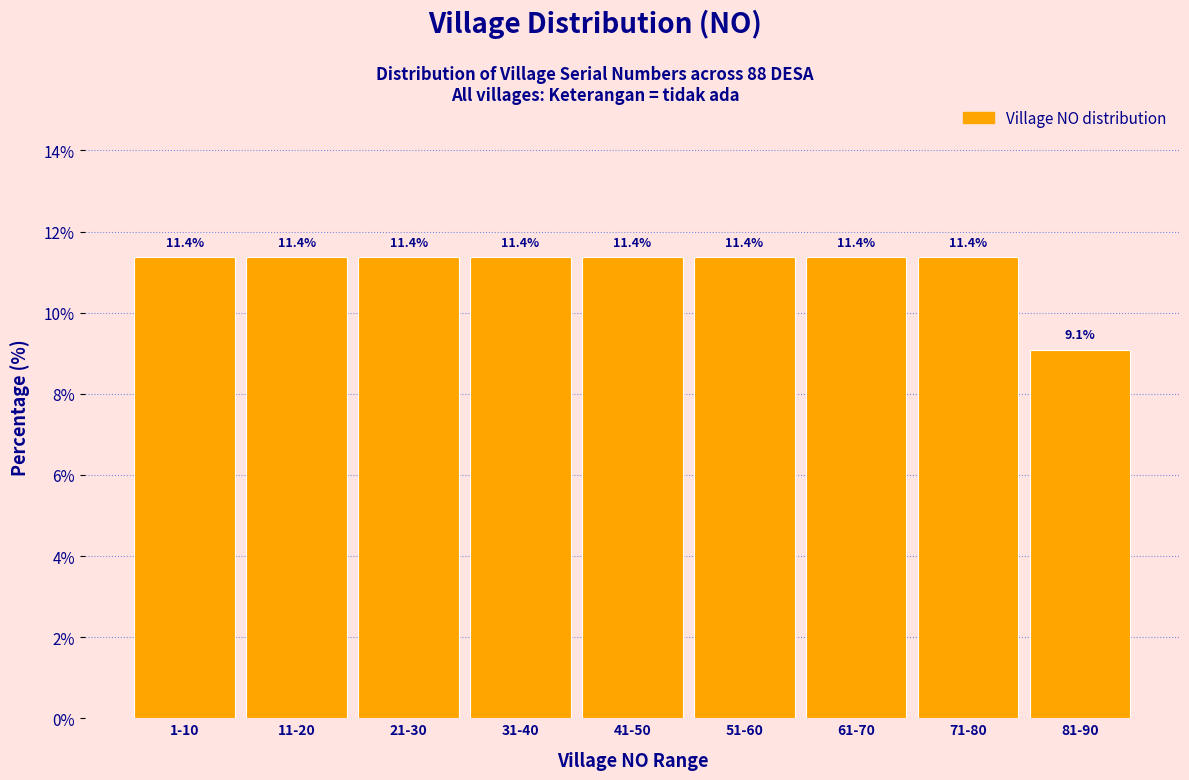

Reading right to left, what are all the values shown in this chart?

9.1	11.4	11.4	11.4	11.4	11.4	11.4	11.4	11.4